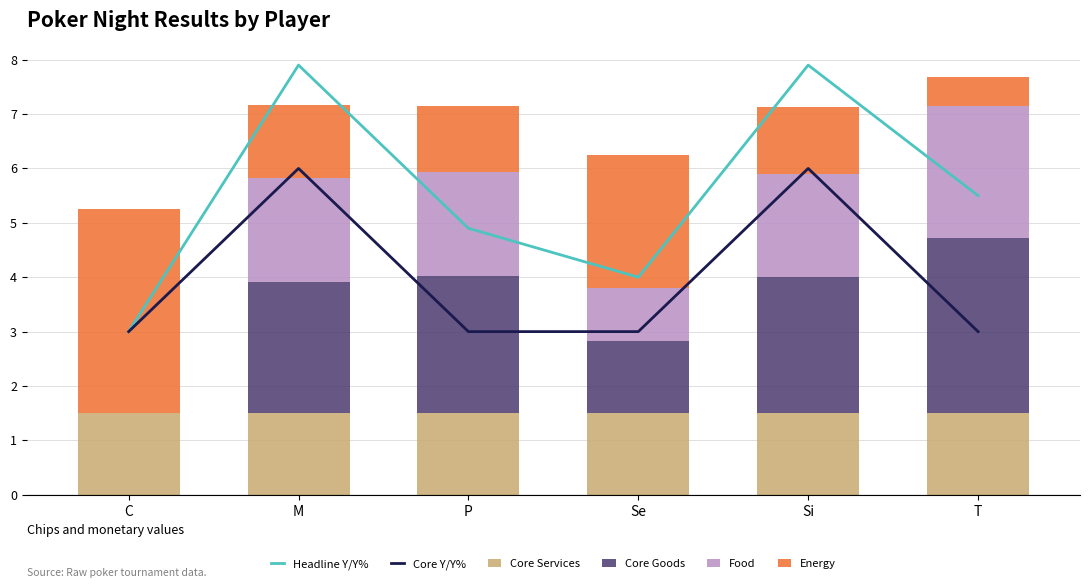

Rank the series by their maximum value, from highest to lowest.

Headline Y/Y%, Core Y/Y%, Energy, Core Goods, Food, Core Services